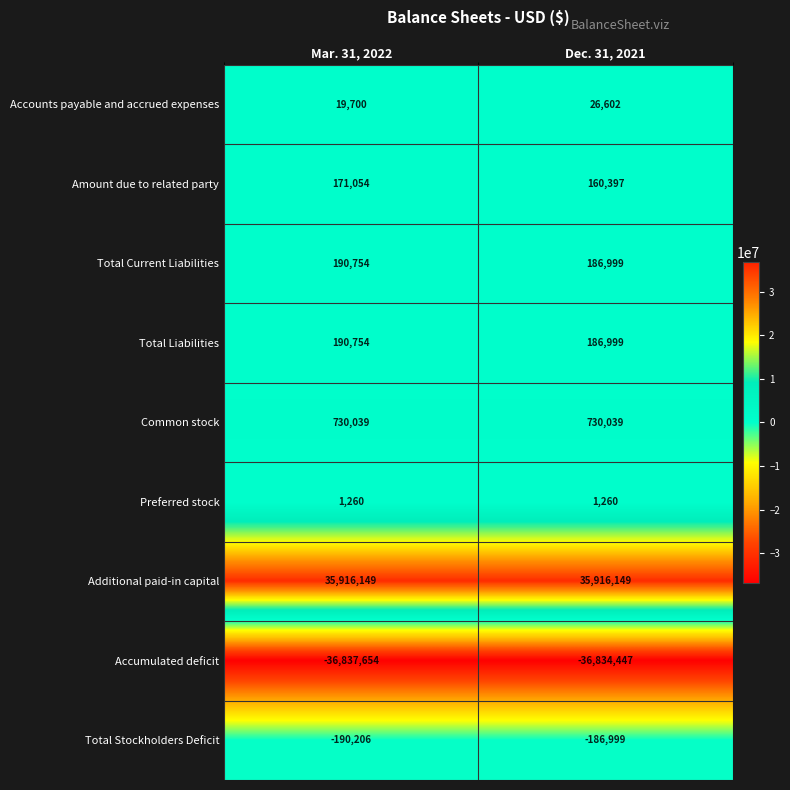

What is the smallest value displayed?

-36837654